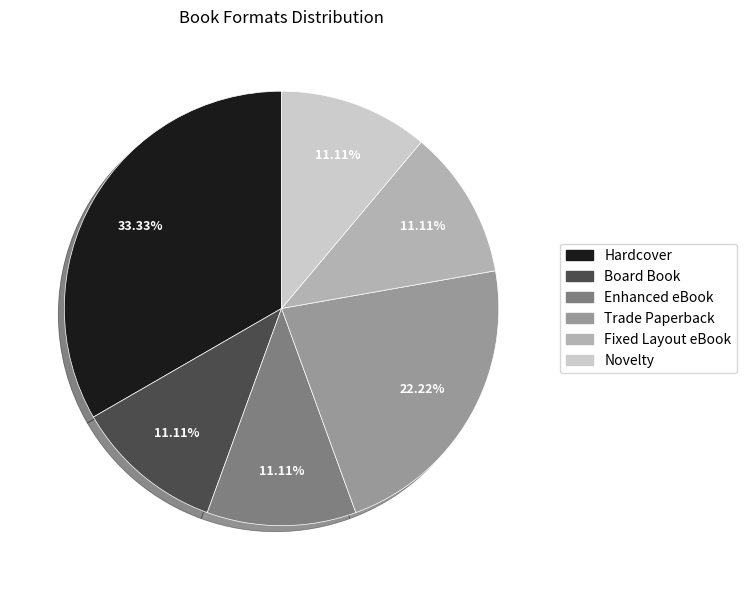

Does Novelty account for over 50% of the chart?

No